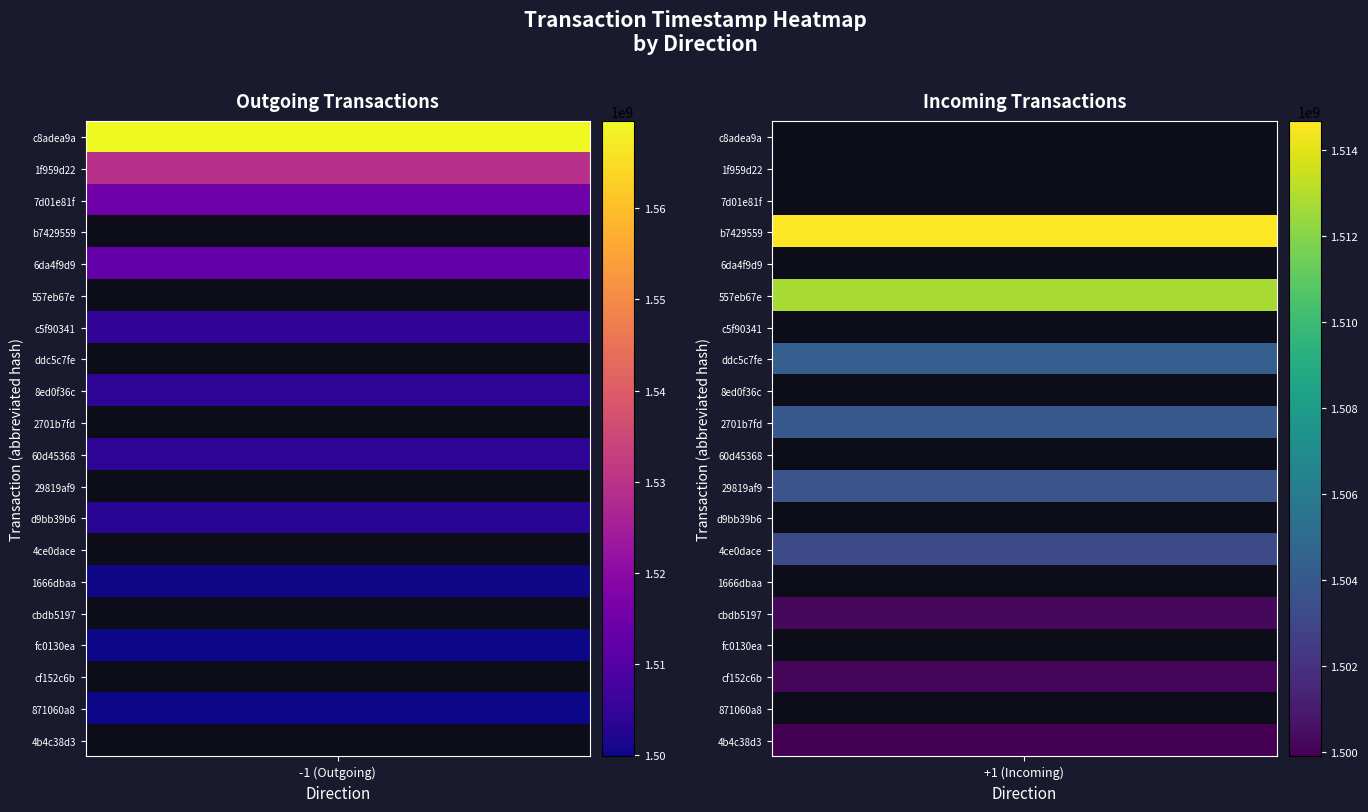

What is the average value of the cf152c6b series?

750031034